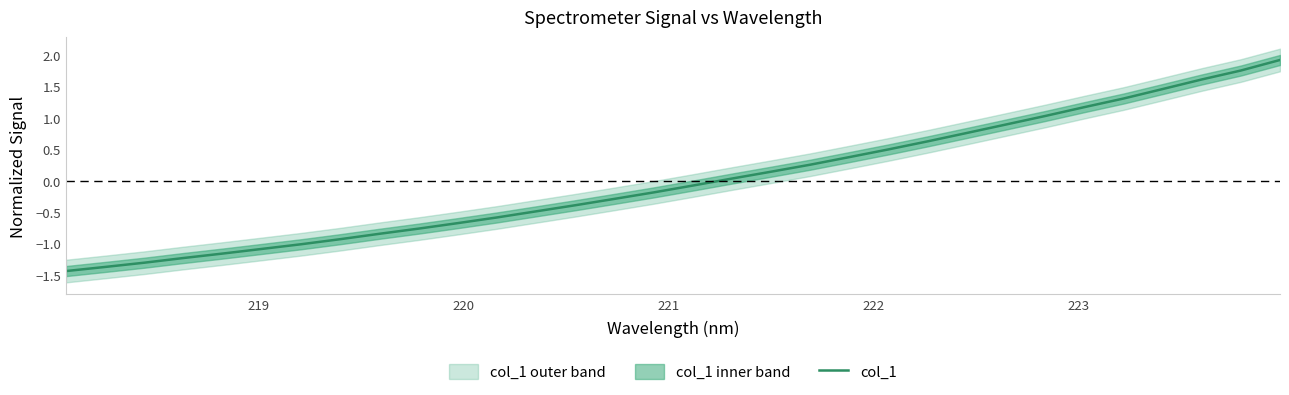

What is the difference between the maximum and minimum values?

3.4